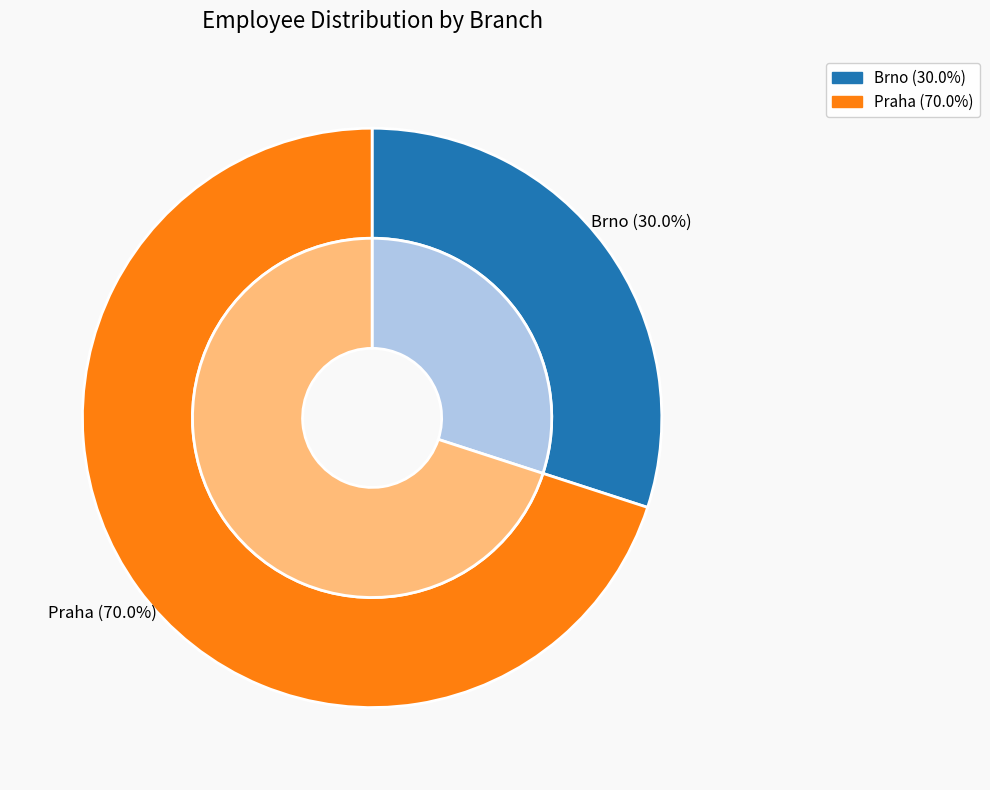

Do Praha and Brno together represent more than half of the pie?

Yes